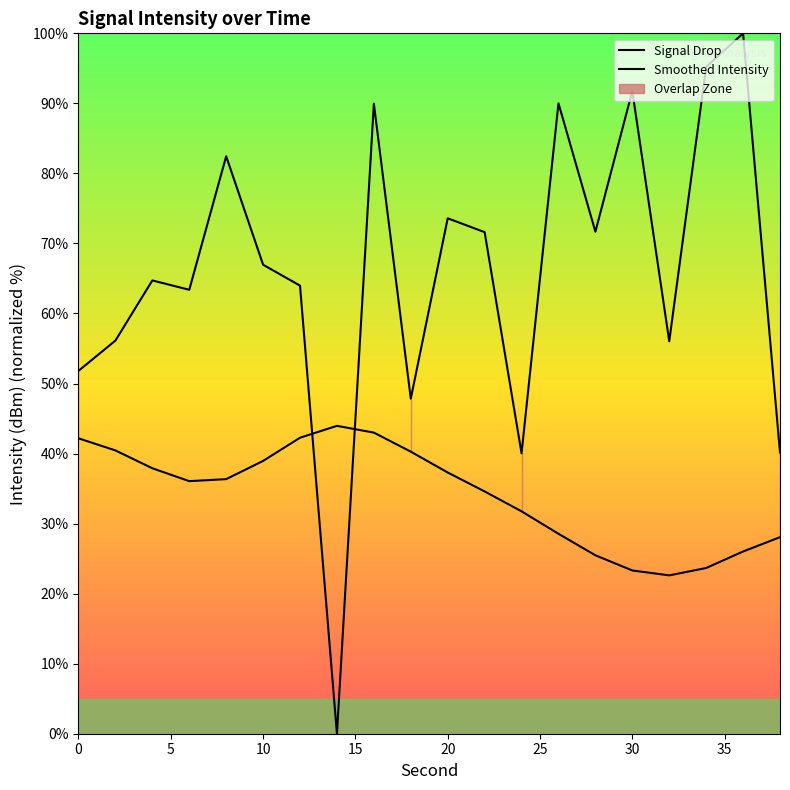

Where is the first local minimum?

6